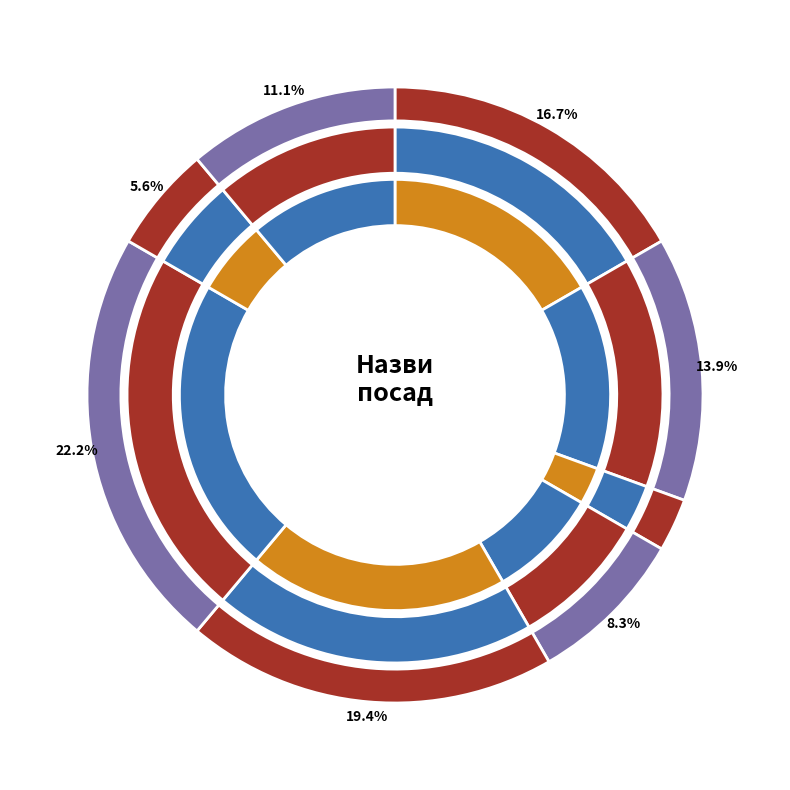

Is Директор the majority of the pie?

No